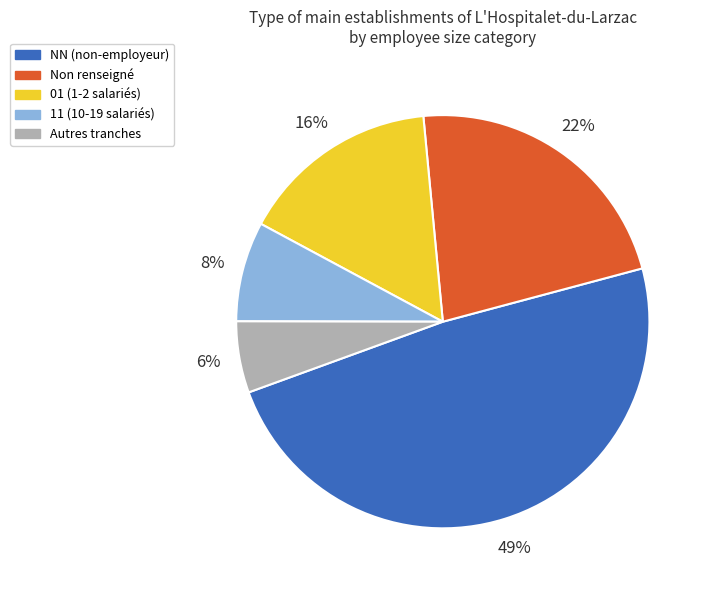

Rank the categories by value from highest to lowest.

NN (non-employeur), Non renseigné, 01 (1-2 salariés), 11 (10-19 salariés), Autres tranches